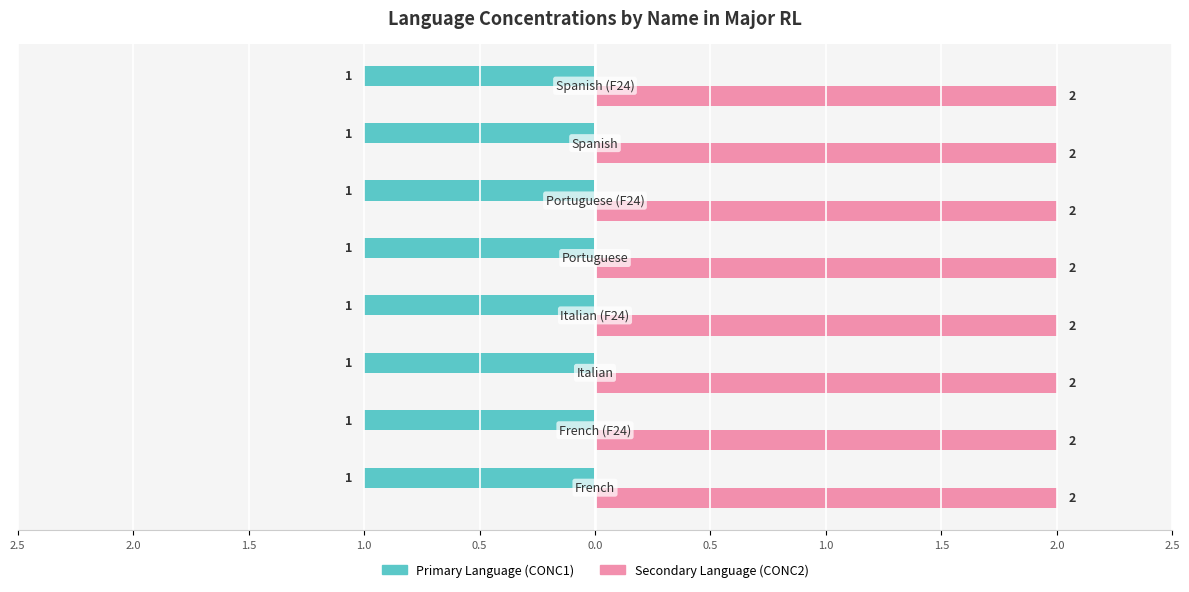

What are all the series names shown in the legend?

Primary Language (CONC1), Secondary Language (CONC2)